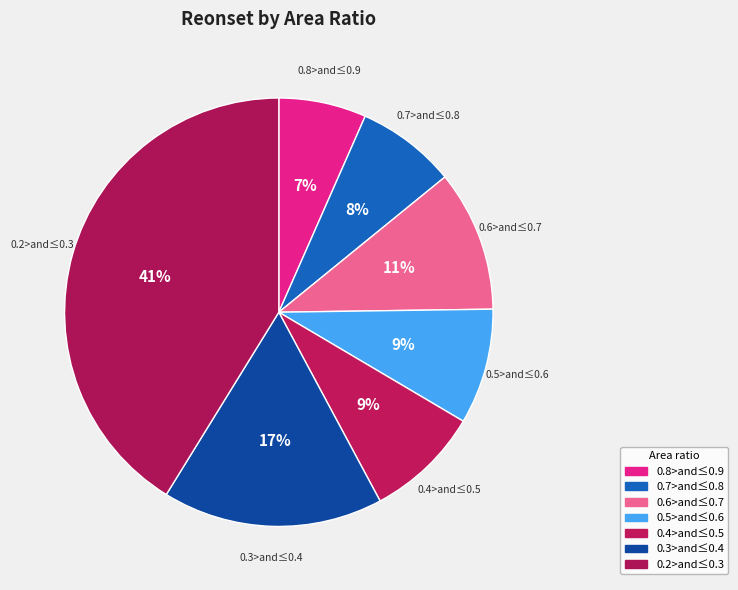

Does any single category account for the majority?

No